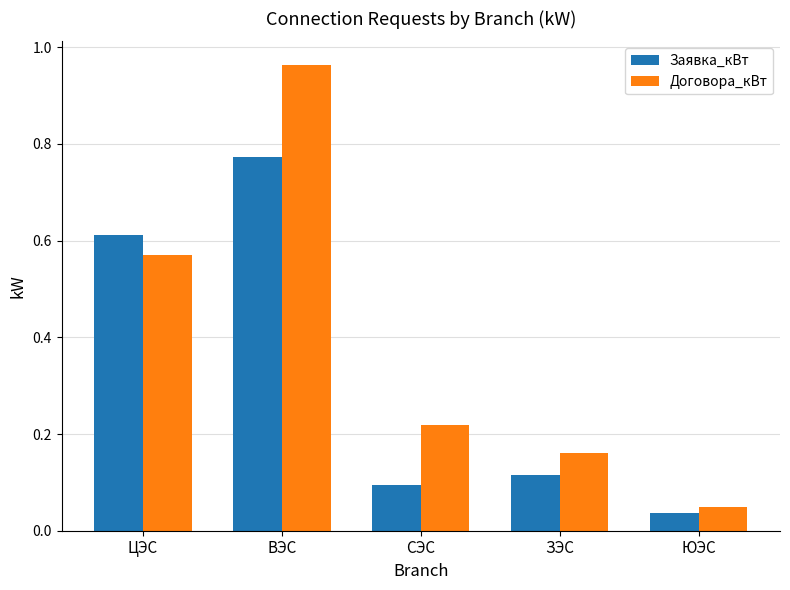

What is the difference between the Договора_кВт values at ЮЭС and ЦЭС?

0.5